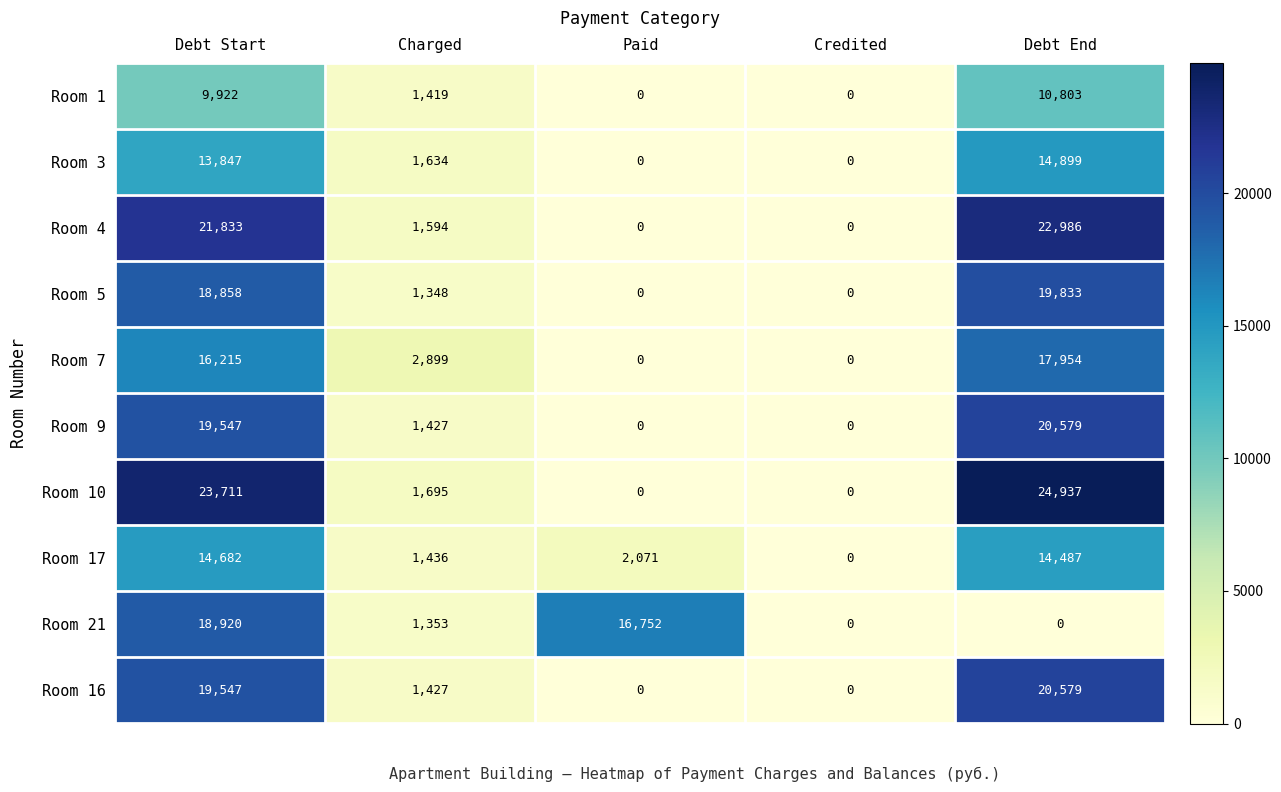

True or false: Room 4 has a value of 22986 at Debt End.

True